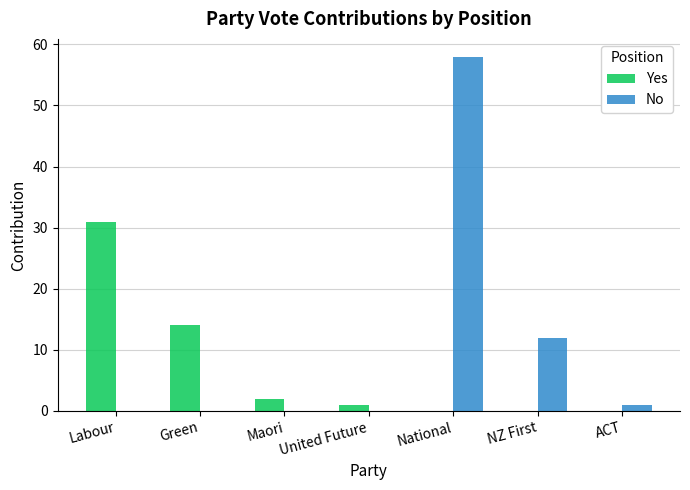

Does the chart contain stacked bars?

No